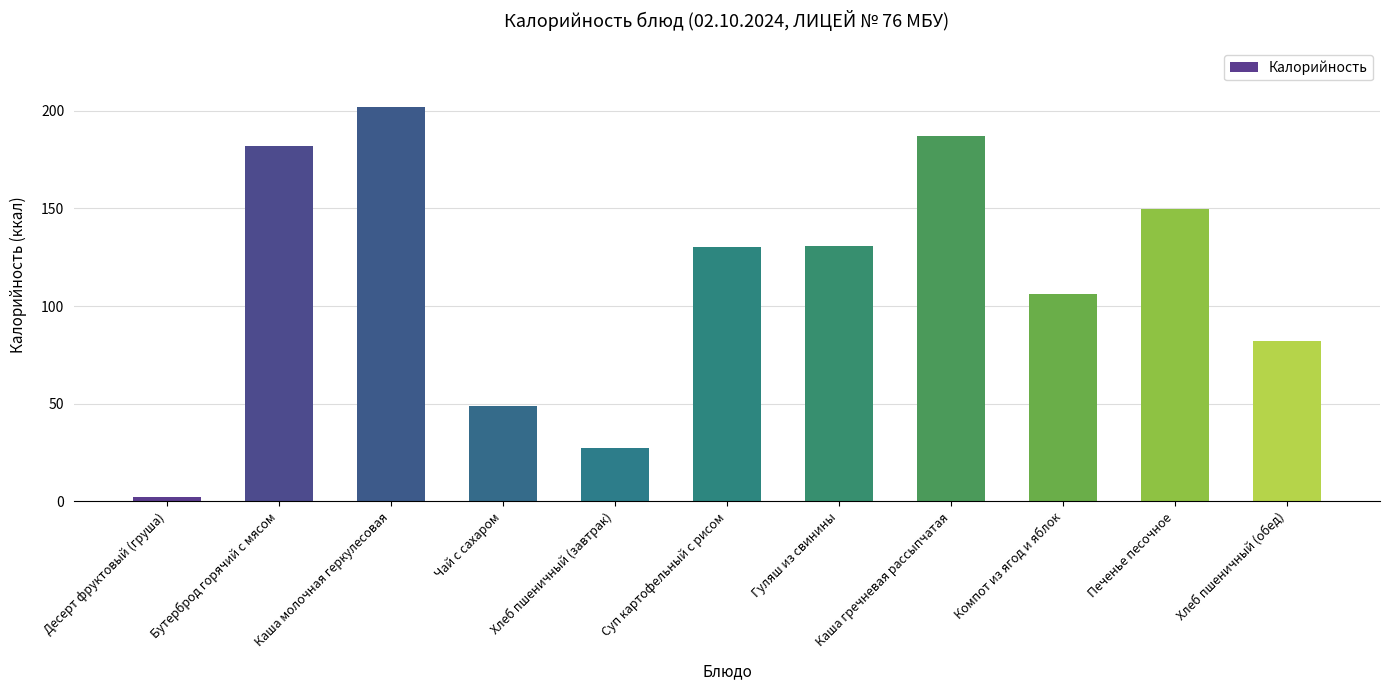

What value does the data have at Бутерброд горячий с мясом?

181.8